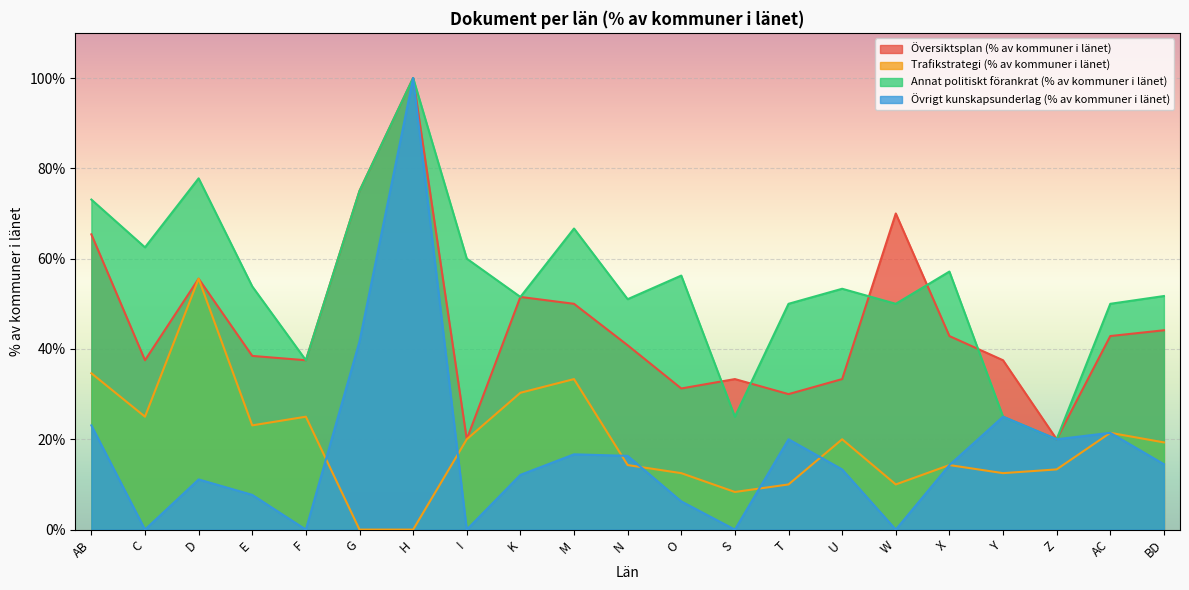

Is it true that Översiktsplan (% av kommuner i länet) equals 40.8 at N?

True